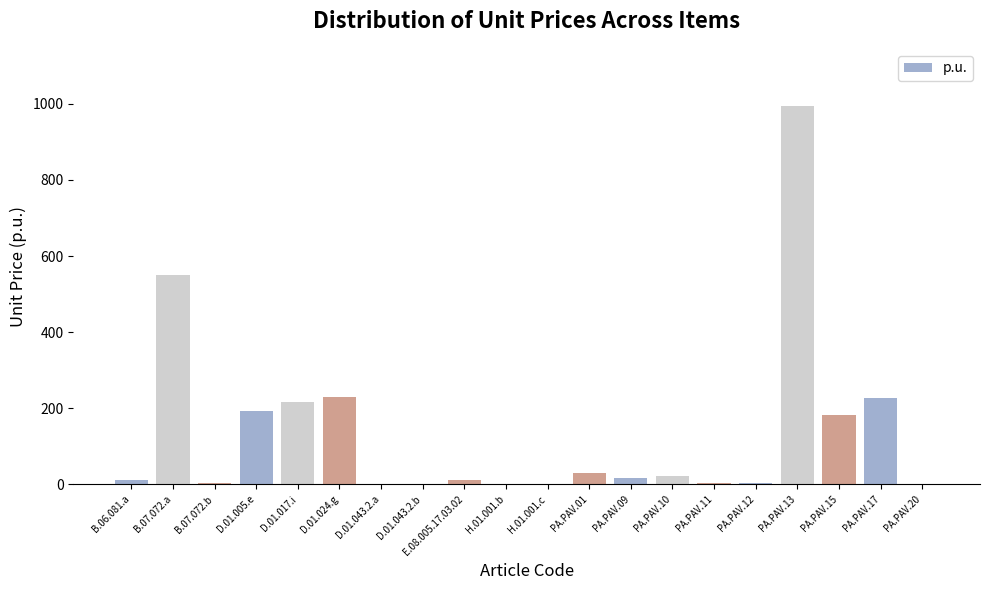

Which label corresponds to the largest value in the chart?

PA.PAV.13